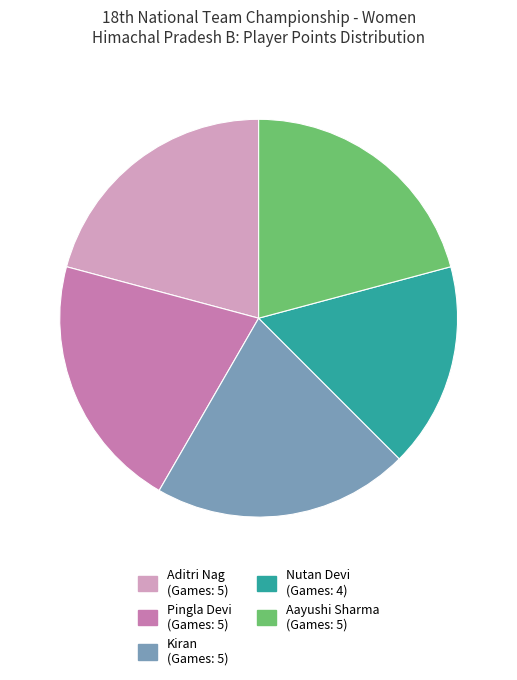

True or false: Aditri Nag accounts for 12% of the total.

False